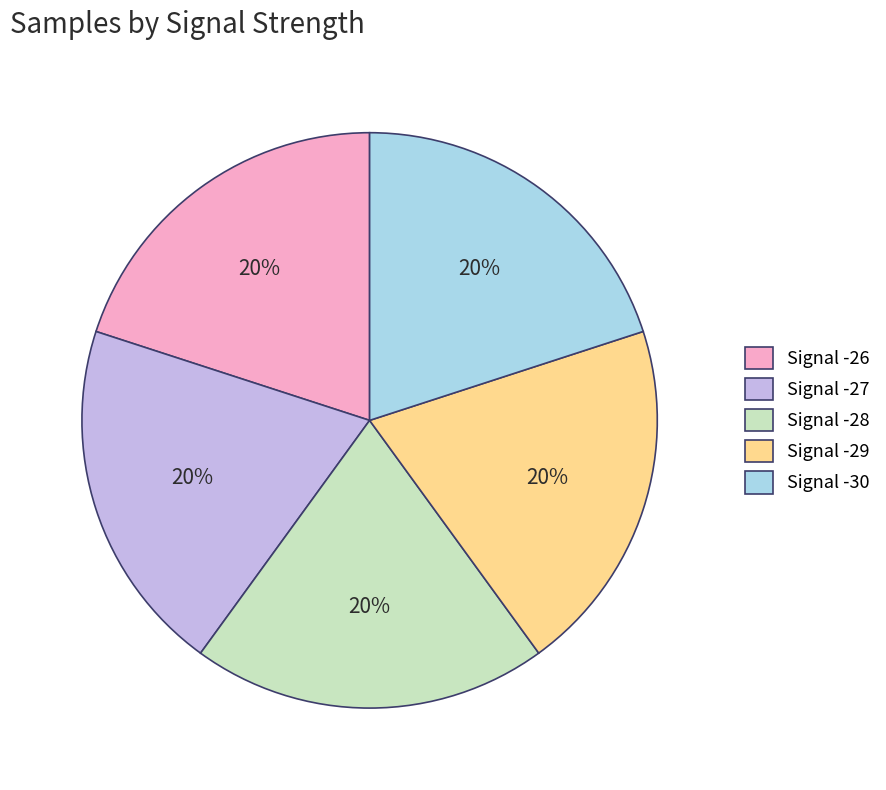

Approximately how many times larger is the value at Signal -30 compared to Signal -29?

1.0